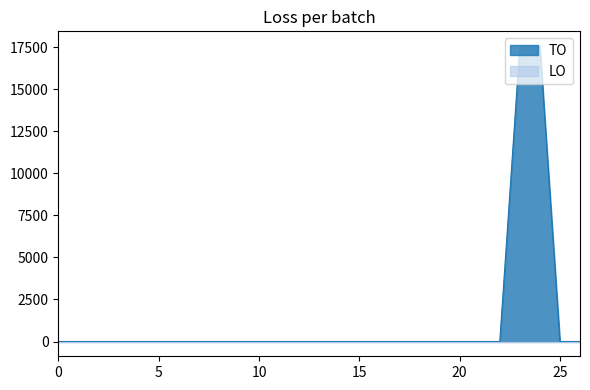

Which series has the largest total across all categories?

TO